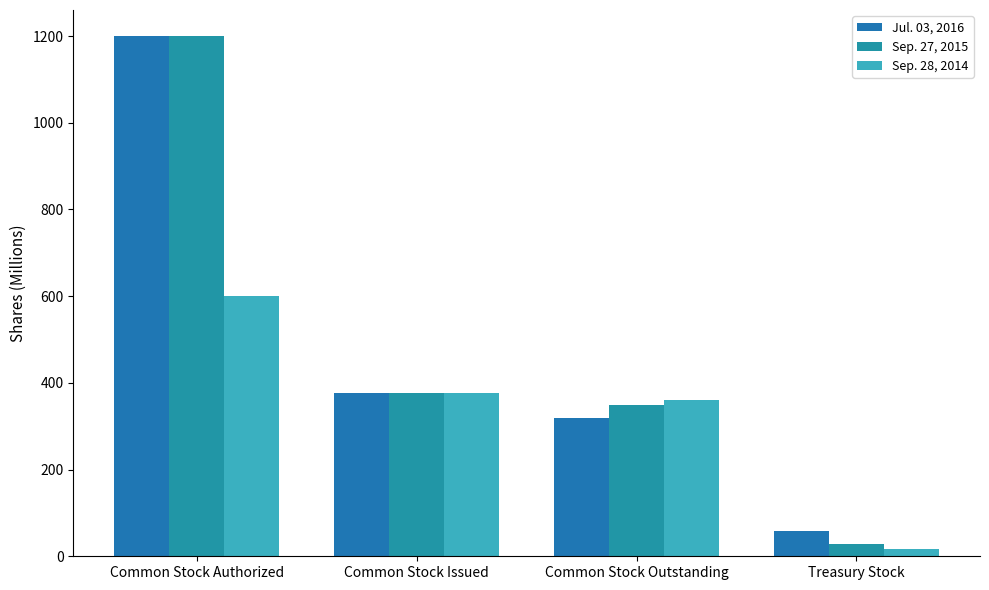

Between Common Stock Authorized and Common Stock Outstanding, which is larger?

Common Stock Authorized